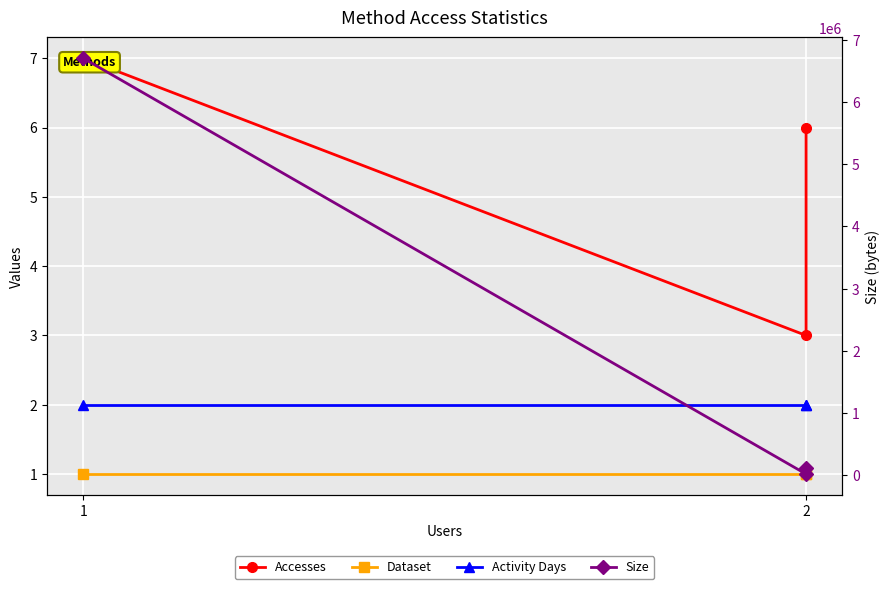

What is the average value of the Accesses series?

5